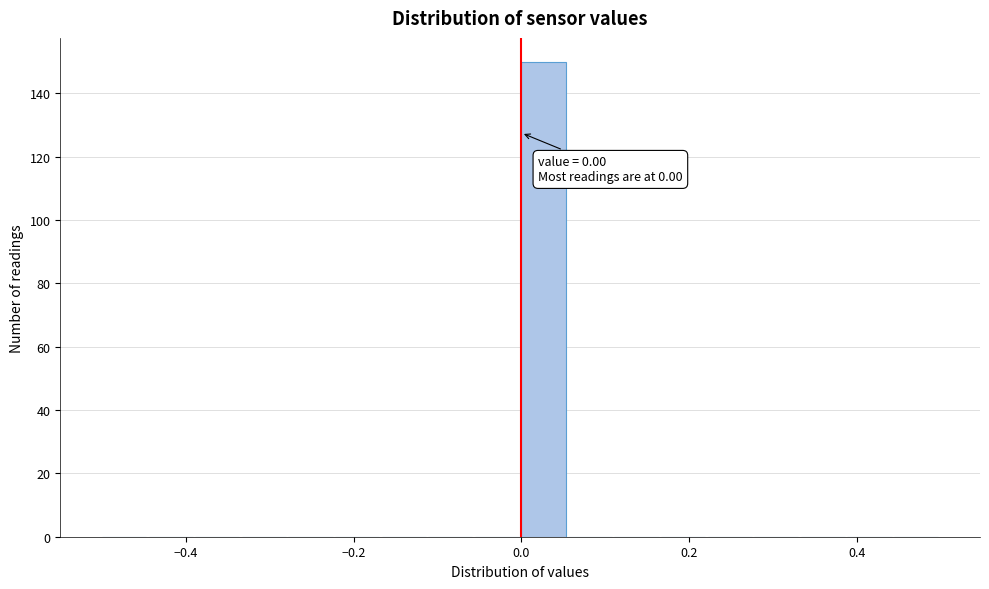

Read against the x-axis, roughly where is the centre of the tallest bar?

0.02